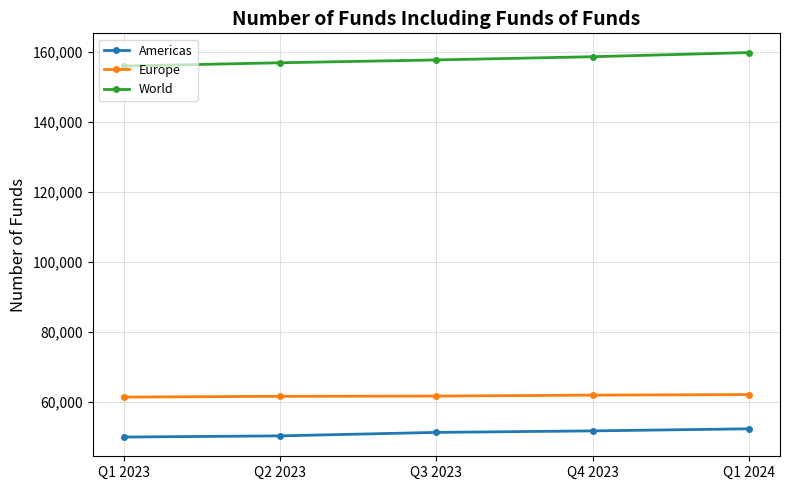

The Americas series shows 69256 at Q1 2024. True or false?

False